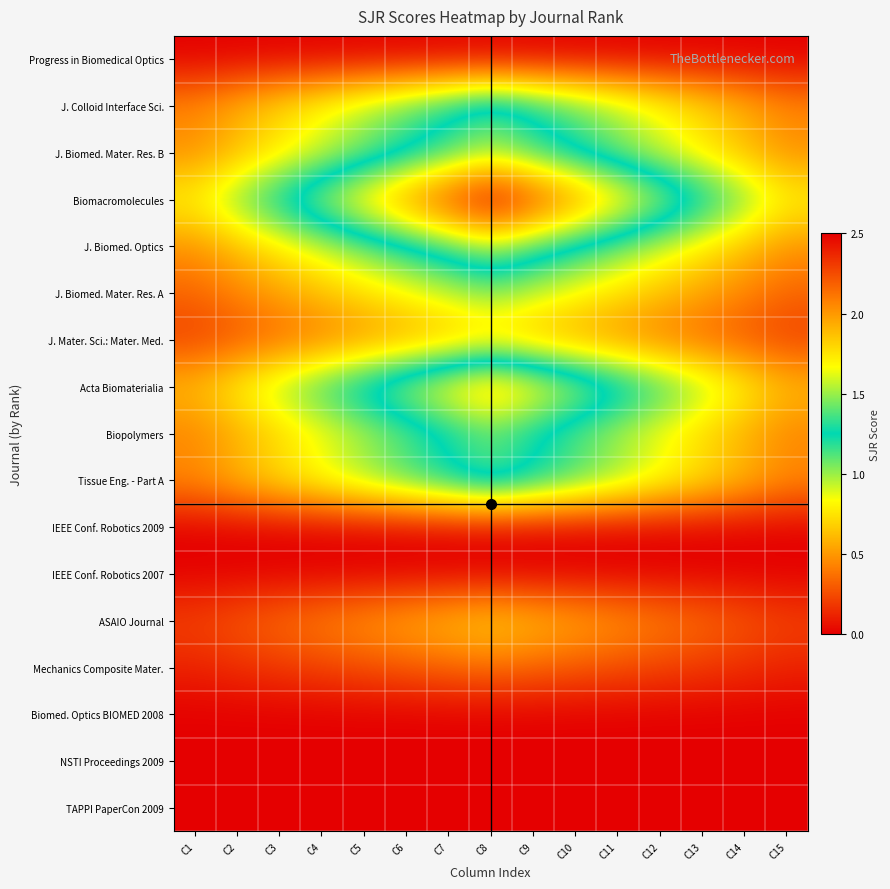

At how many categories does at least one series exceed 2?

5